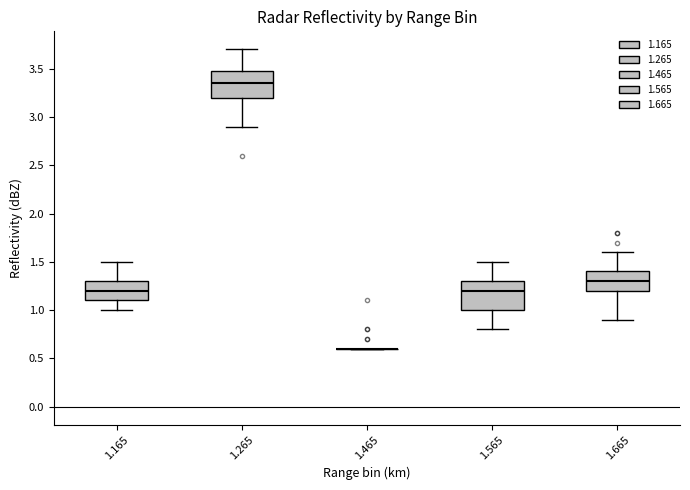

Reading left to right, read every box against the y-axis: the position of its median line, the range the box covers, and the ends of its whiskers. The values are not printed on the chart, so give them approximately, as read against the axis.

1.165: median 1.20, box 1.10 to 1.30, whiskers 1.00 to 1.50
1.265: median 3.35, box 3.20 to 3.50, whiskers 2.90 to 3.70
1.465: box collapsed to a line at 0.60, whiskers 0.60 to 0.60
1.565: median 1.20, box 1.00 to 1.30, whiskers 0.80 to 1.50
1.665: median 1.30, box 1.20 to 1.40, whiskers 0.90 to 1.60